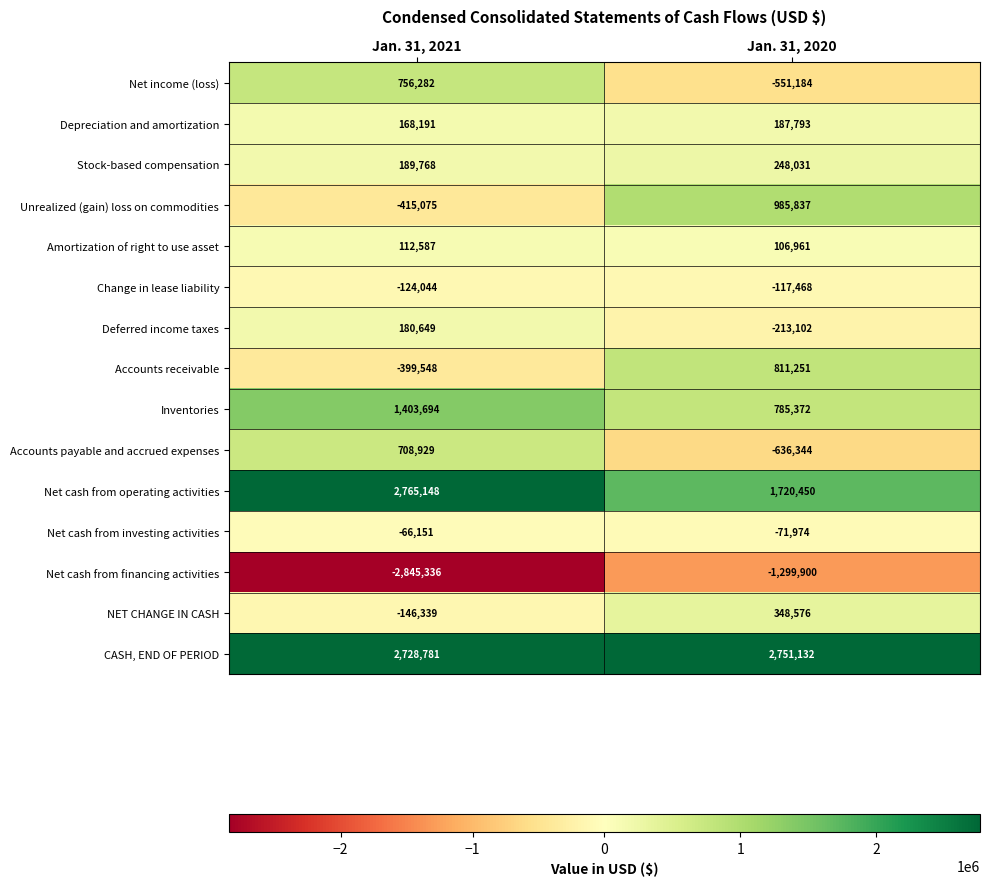

What is the difference between the Stock-based compensation values at Jan. 31, 2020 and Jan. 31, 2021?

58263